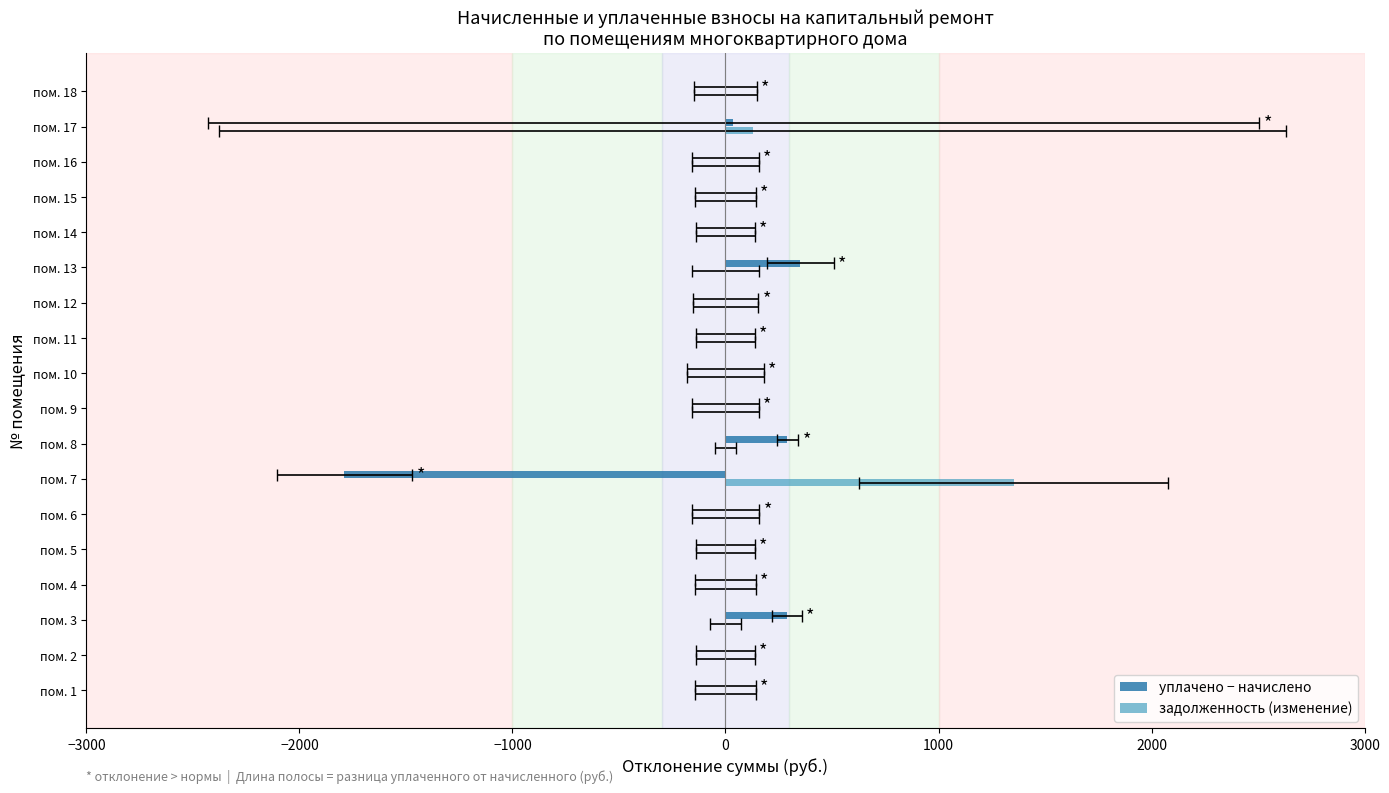

Are the bars grouped side by side (vs. stacked)?

Yes